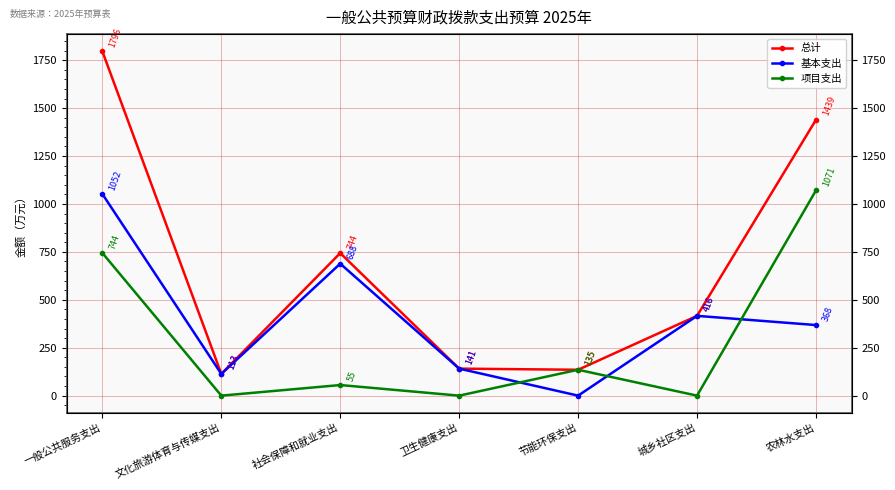

Is it true that 项目支出 equals 135.0 at 节能环保支出?

True